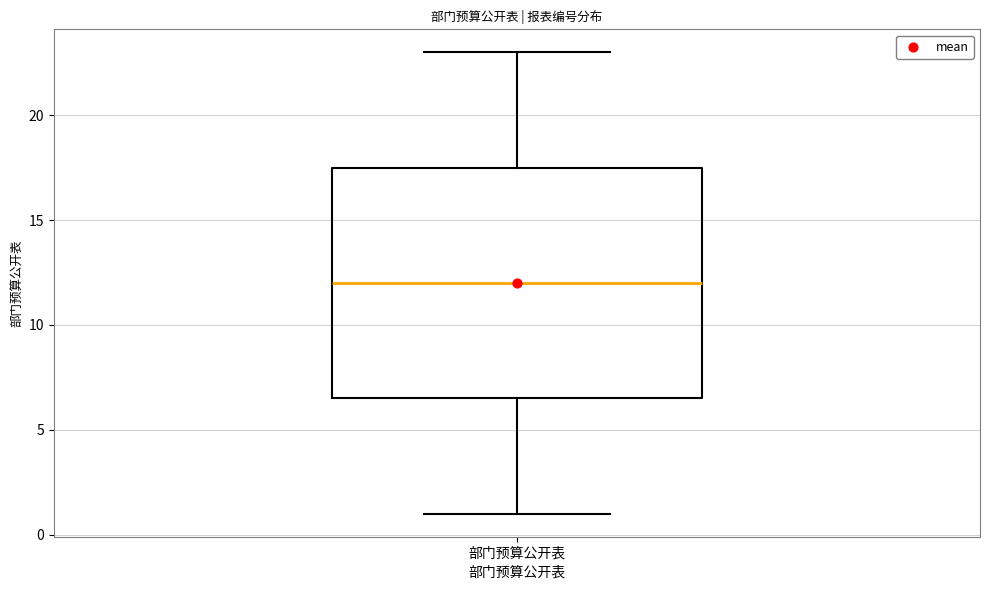

Where does the lower whisker of the box for 部门预算公开表 end on the y-axis? The values are not printed on the chart, so give them approximately, as read against the axis.

1.0